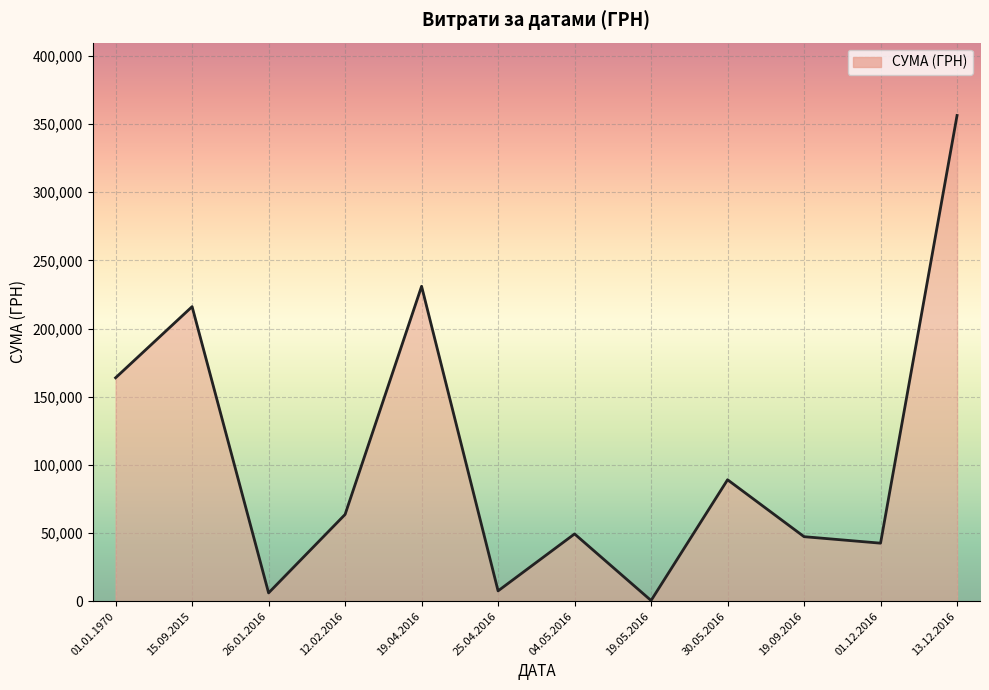

What value does the data have at 01.12.2016?

42588.0